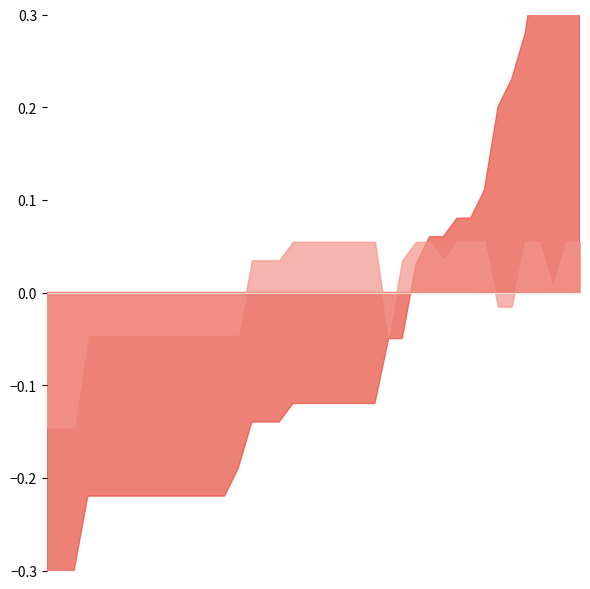

Which series has the largest range (max minus min)?

P1